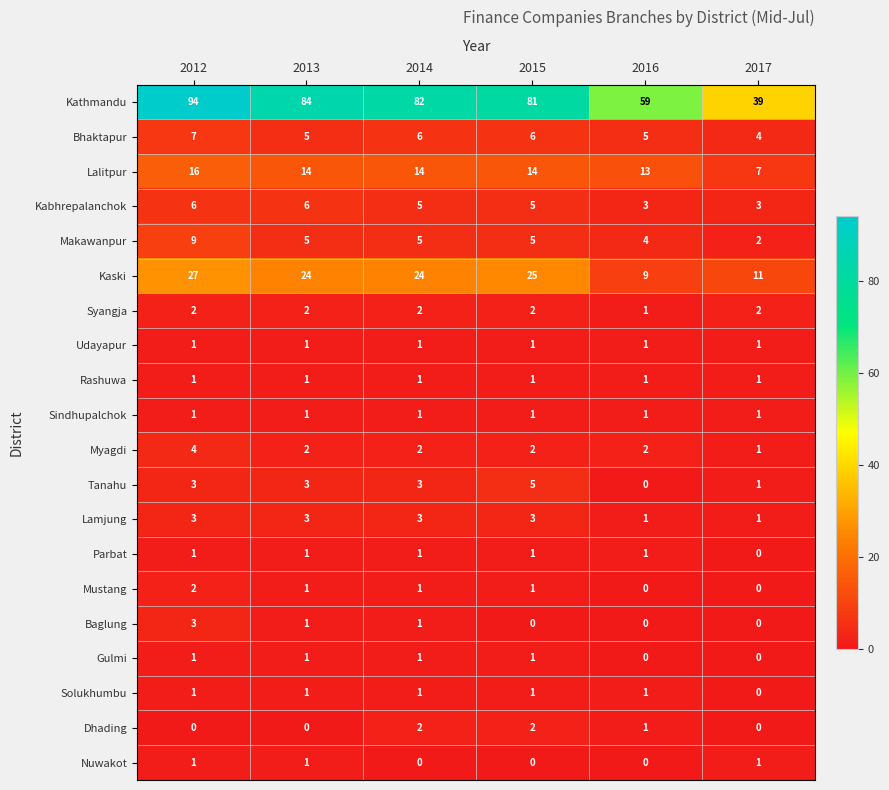

How many distinct data groups are displayed?

20